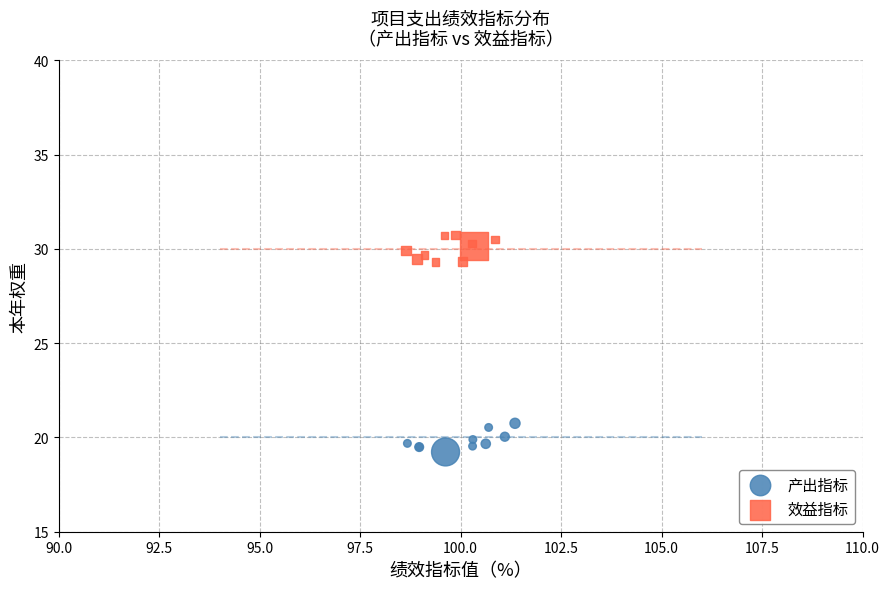

Which series contains the highest Y value?

效益指标